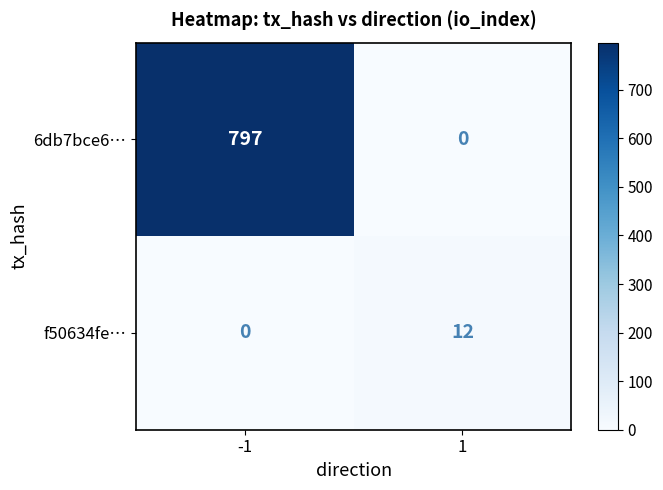

At 1, list the series in order from smallest to largest.

6db7bce6…, f50634fe…